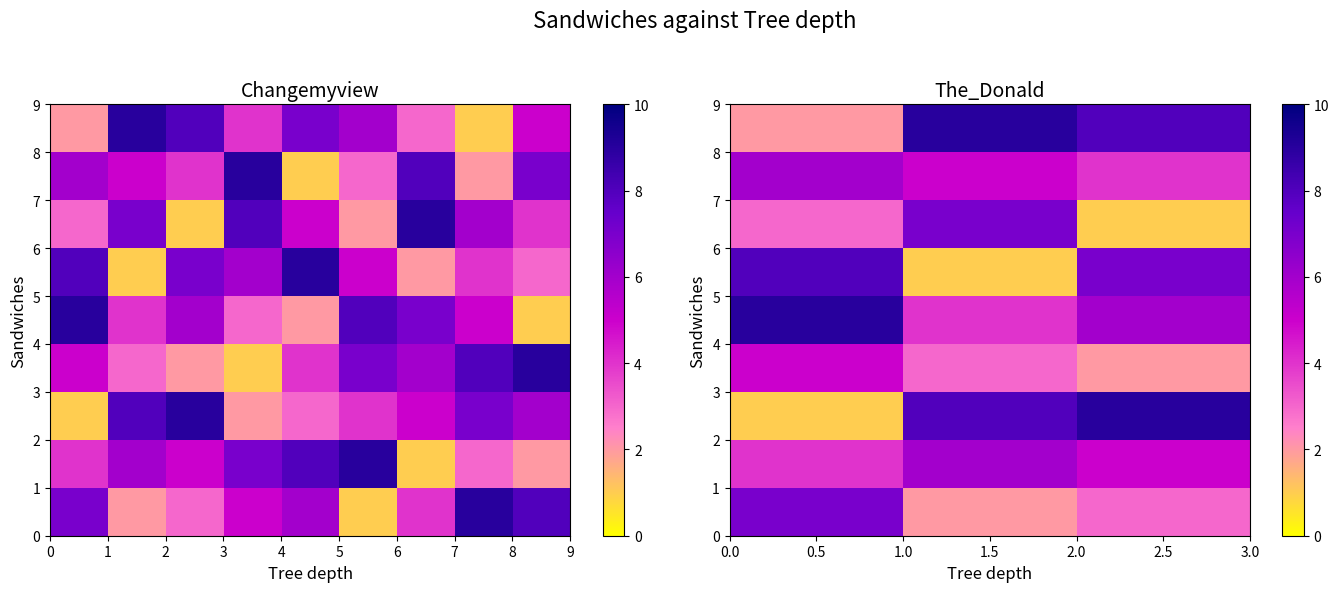

What is the total value across all series at 2.5?

45